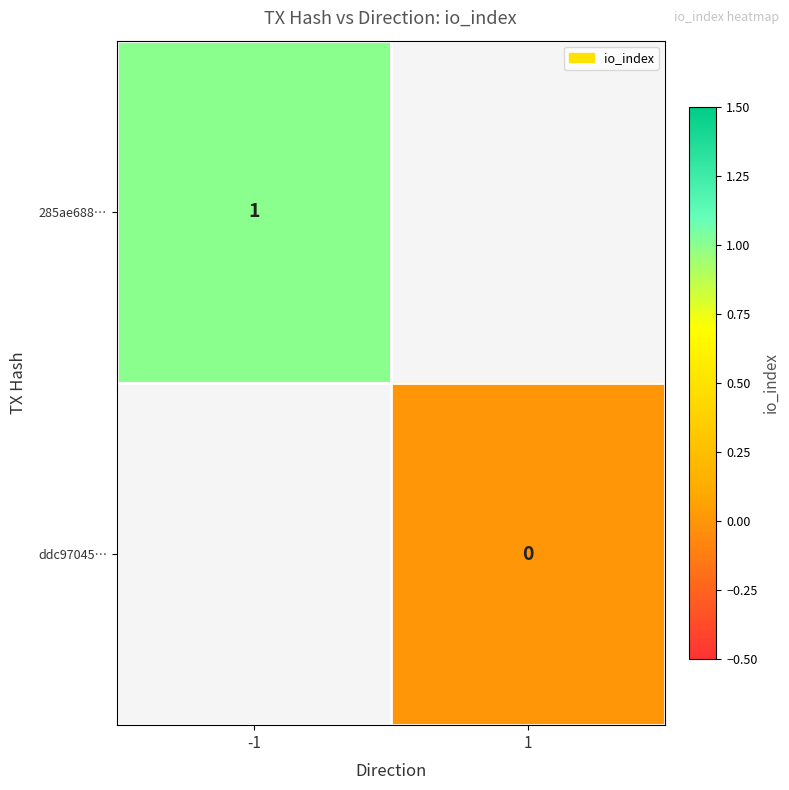

Is the value of ddc97045… at 1 greater than the value of 285ae688… at -1?

No